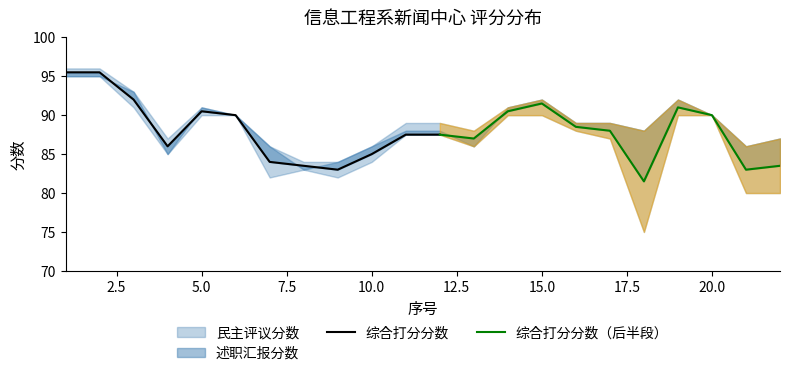

How many data points does each series have?

22